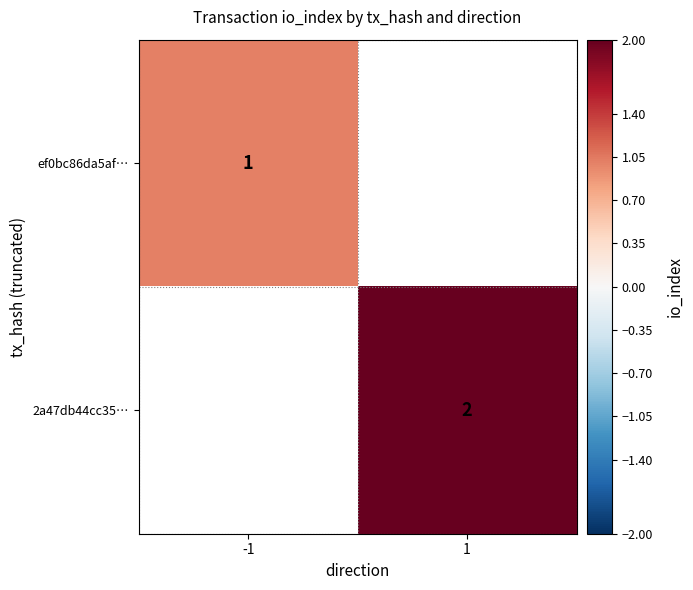

The 2a47db44cc35… series shows 1 at 1. True or false?

False